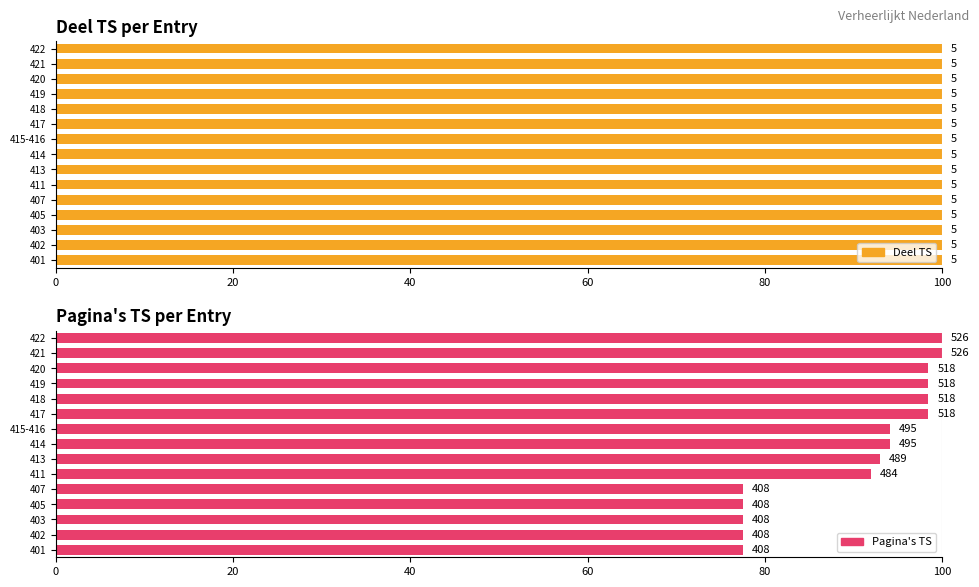

What are all the series names shown in the legend?

Deel TS, Pagina's TS